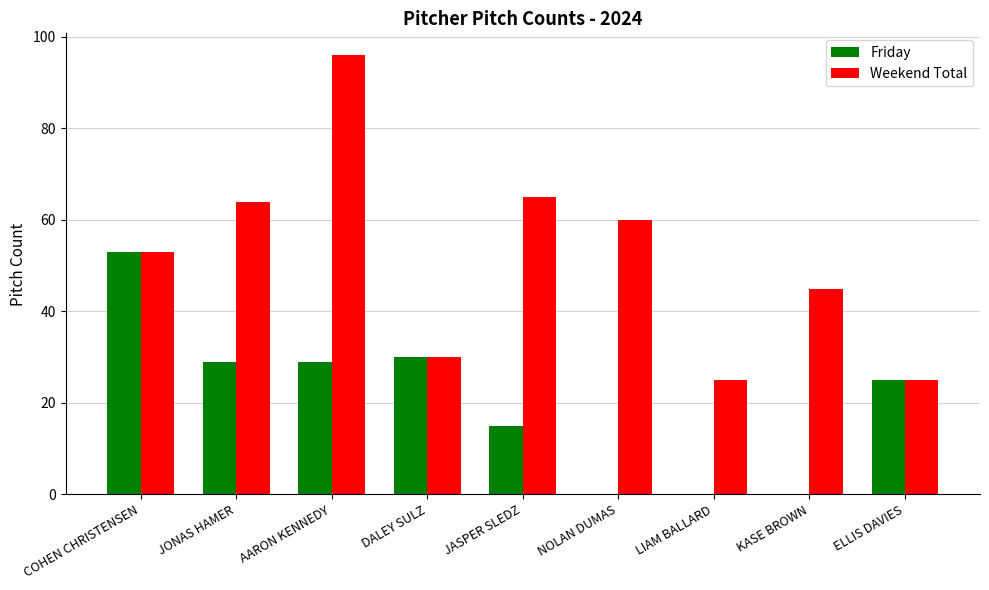

The Friday series shows 70 at COHEN CHRISTENSEN. True or false?

False